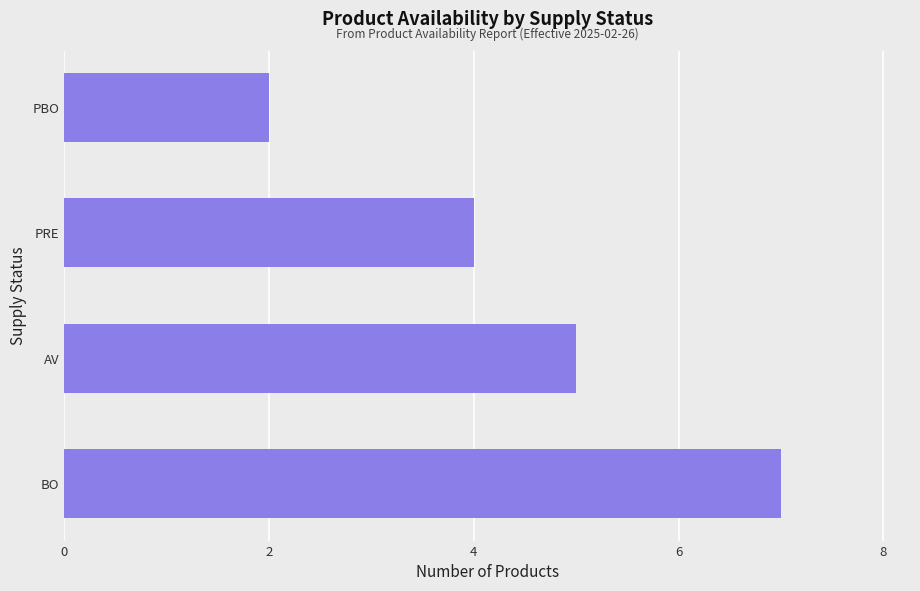

Does the chart contain any negative values?

No